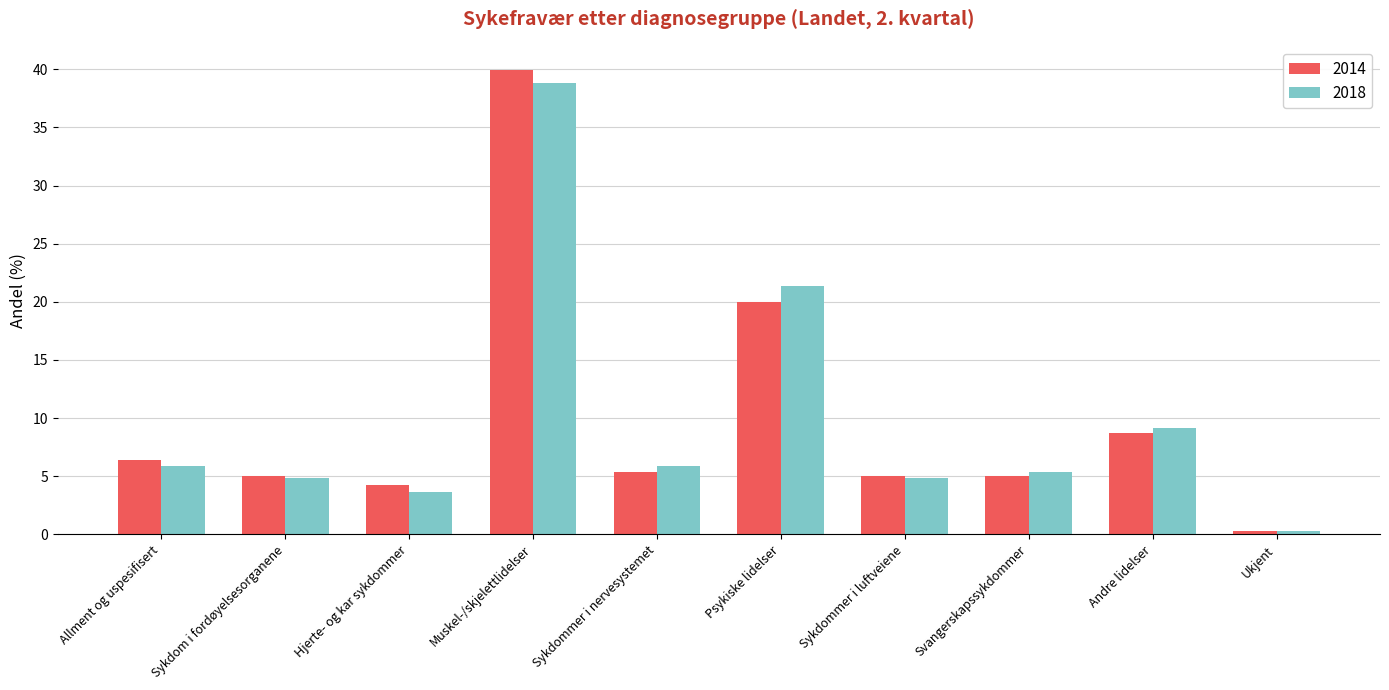

Which series has the widest spread of values?

2014